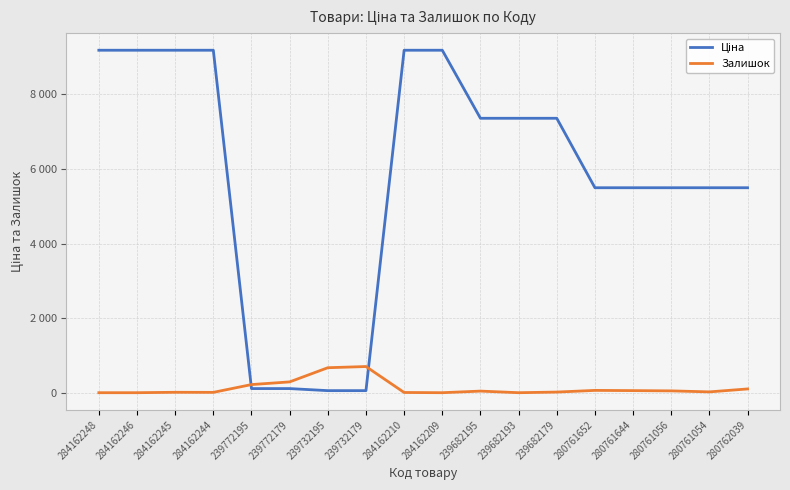

Reading right to left, transcribe all the data shown in this chart.

Ціна: 5497.3	5497.3	5497.3	5497.3	5497.3	7360.2	7360.2	7360.2	9185.1	9185.1	55.3	55.3	110.5	110.5	9185.1	9185.1	9185.1	9185.1
Залишок: 101.0	22.0	49.0	56.0	62.0	17.0	0.0	43.0	0.0	6.0	702.0	670.0	290.0	218.0	9.0	11.0	0.0	0.0